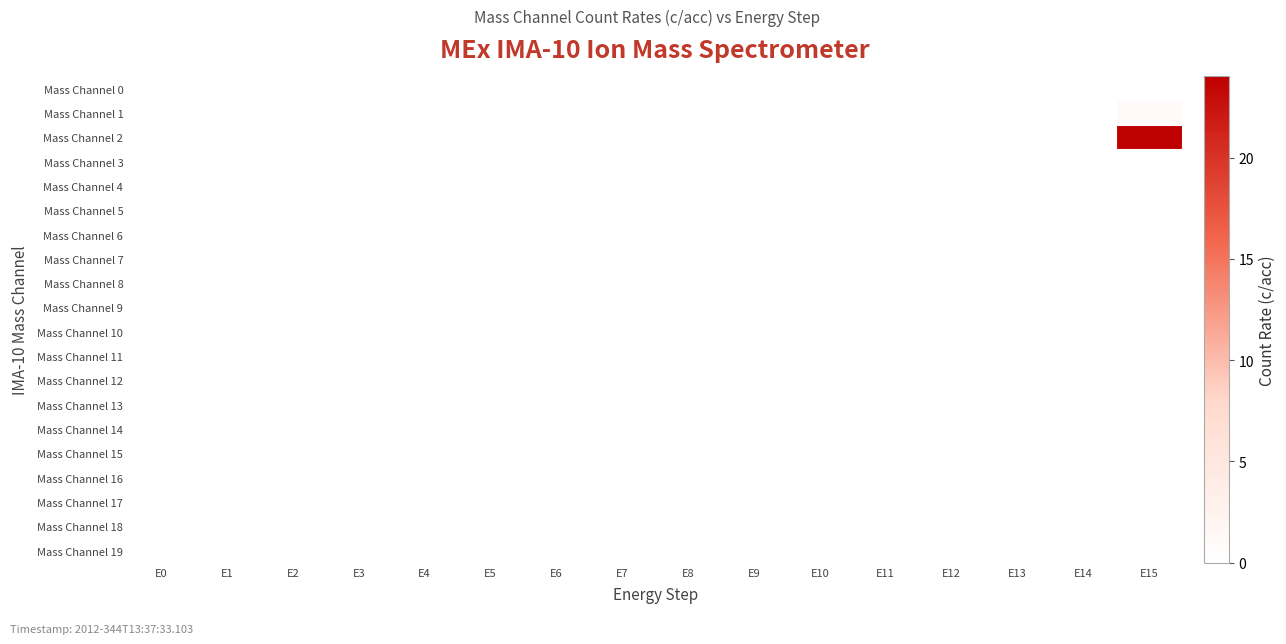

Reading left to right, what are all the values shown in this chart?

Mass Channel 0: E0=0	E1=0	E2=0	E3=0	E4=0	E5=0	E6=0	E7=0	E8=0	E9=0	E10=0	E11=0	E12=0	E13=0	E14=0	E15=0
Mass Channel 1: E0=0	E1=0	E2=0	E3=0	E4=0	E5=0	E6=0	E7=0	E8=0	E9=0	E10=0	E11=0	E12=0	E13=0	E14=0	E15=1
Mass Channel 2: E0=0	E1=0	E2=0	E3=0	E4=0	E5=0	E6=0	E7=0	E8=0	E9=0	E10=0	E11=0	E12=0	E13=0	E14=0	E15=24
Mass Channel 3: E0=0	E1=0	E2=0	E3=0	E4=0	E5=0	E6=0	E7=0	E8=0	E9=0	E10=0	E11=0	E12=0	E13=0	E14=0	E15=0
Mass Channel 4: E0=0	E1=0	E2=0	E3=0	E4=0	E5=0	E6=0	E7=0	E8=0	E9=0	E10=0	E11=0	E12=0	E13=0	E14=0	E15=0
Mass Channel 5: E0=0	E1=0	E2=0	E3=0	E4=0	E5=0	E6=0	E7=0	E8=0	E9=0	E10=0	E11=0	E12=0	E13=0	E14=0	E15=0
Mass Channel 6: E0=0	E1=0	E2=0	E3=0	E4=0	E5=0	E6=0	E7=0	E8=0	E9=0	E10=0	E11=0	E12=0	E13=0	E14=0	E15=0
Mass Channel 7: E0=0	E1=0	E2=0	E3=0	E4=0	E5=0	E6=0	E7=0	E8=0	E9=0	E10=0	E11=0	E12=0	E13=0	E14=0	E15=0
Mass Channel 8: E0=0	E1=0	E2=0	E3=0	E4=0	E5=0	E6=0	E7=0	E8=0	E9=0	E10=0	E11=0	E12=0	E13=0	E14=0	E15=0
Mass Channel 9: E0=0	E1=0	E2=0	E3=0	E4=0	E5=0	E6=0	E7=0	E8=0	E9=0	E10=0	E11=0	E12=0	E13=0	E14=0	E15=0
Mass Channel 10: E0=0	E1=0	E2=0	E3=0	E4=0	E5=0	E6=0	E7=0	E8=0	E9=0	E10=0	E11=0	E12=0	E13=0	E14=0	E15=0
Mass Channel 11: E0=0	E1=0	E2=0	E3=0	E4=0	E5=0	E6=0	E7=0	E8=0	E9=0	E10=0	E11=0	E12=0	E13=0	E14=0	E15=0
Mass Channel 12: E0=0	E1=0	E2=0	E3=0	E4=0	E5=0	E6=0	E7=0	E8=0	E9=0	E10=0	E11=0	E12=0	E13=0	E14=0	E15=0
Mass Channel 13: E0=0	E1=0	E2=0	E3=0	E4=0	E5=0	E6=0	E7=0	E8=0	E9=0	E10=0	E11=0	E12=0	E13=0	E14=0	E15=0
Mass Channel 14: E0=0	E1=0	E2=0	E3=0	E4=0	E5=0	E6=0	E7=0	E8=0	E9=0	E10=0	E11=0	E12=0	E13=0	E14=0	E15=0
Mass Channel 15: E0=0	E1=0	E2=0	E3=0	E4=0	E5=0	E6=0	E7=0	E8=0	E9=0	E10=0	E11=0	E12=0	E13=0	E14=0	E15=0
Mass Channel 16: E0=0	E1=0	E2=0	E3=0	E4=0	E5=0	E6=0	E7=0	E8=0	E9=0	E10=0	E11=0	E12=0	E13=0	E14=0	E15=0
Mass Channel 17: E0=0	E1=0	E2=0	E3=0	E4=0	E5=0	E6=0	E7=0	E8=0	E9=0	E10=0	E11=0	E12=0	E13=0	E14=0	E15=0
Mass Channel 18: E0=0	E1=0	E2=0	E3=0	E4=0	E5=0	E6=0	E7=0	E8=0	E9=0	E10=0	E11=0	E12=0	E13=0	E14=0	E15=0
Mass Channel 19: E0=0	E1=0	E2=0	E3=0	E4=0	E5=0	E6=0	E7=0	E8=0	E9=0	E10=0	E11=0	E12=0	E13=0	E14=0	E15=0